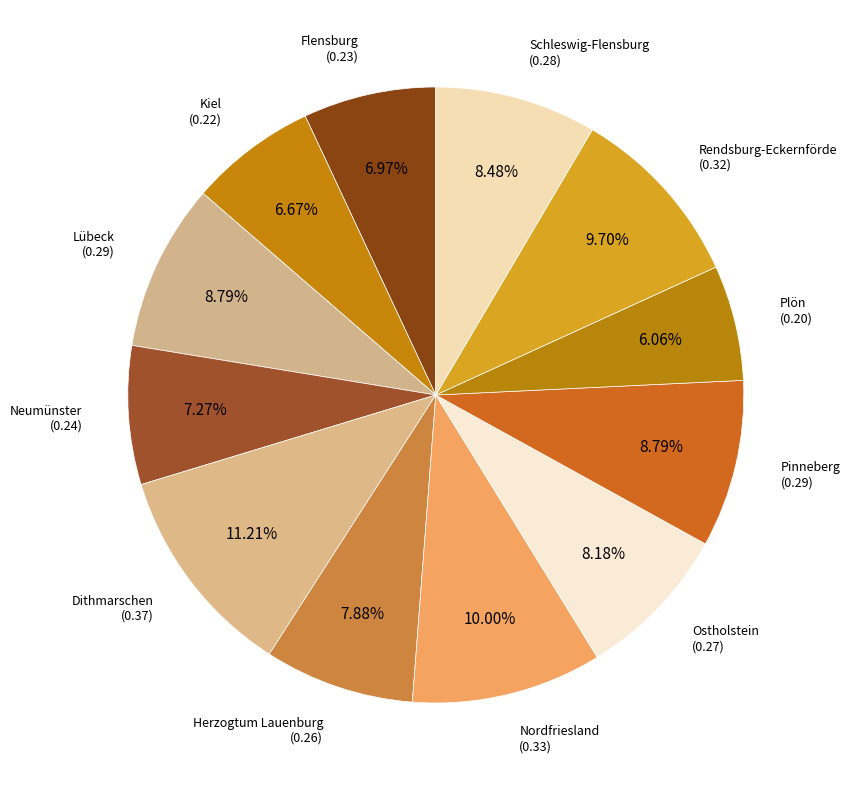

To the nearest percent, what is the difference between the Herzogtum Lauenburg and Flensburg slice percentages?

1%